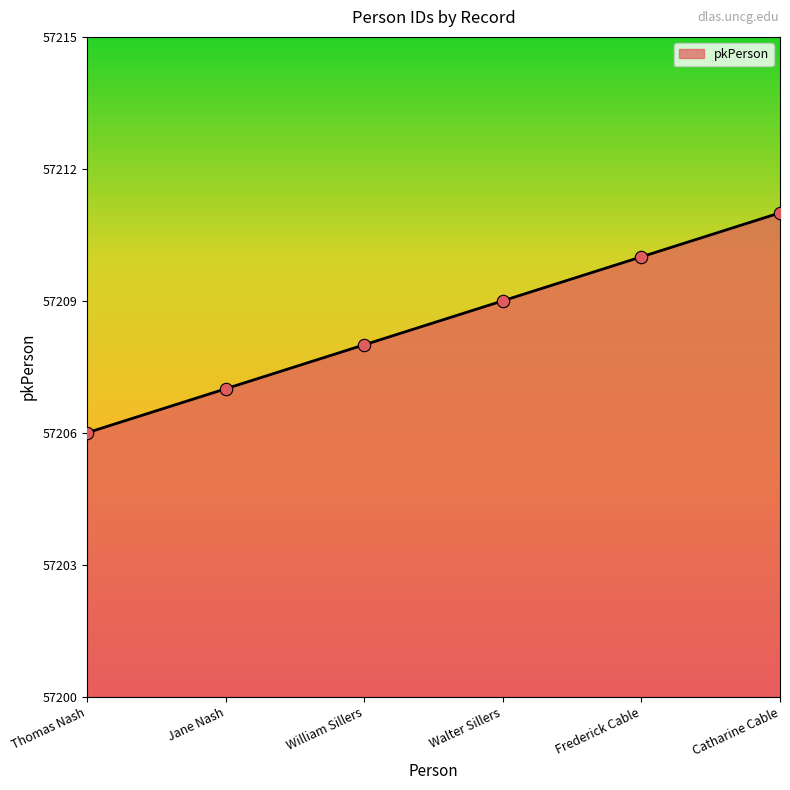

What is the change in value from Jane Nash to Catharine Cable?

+4